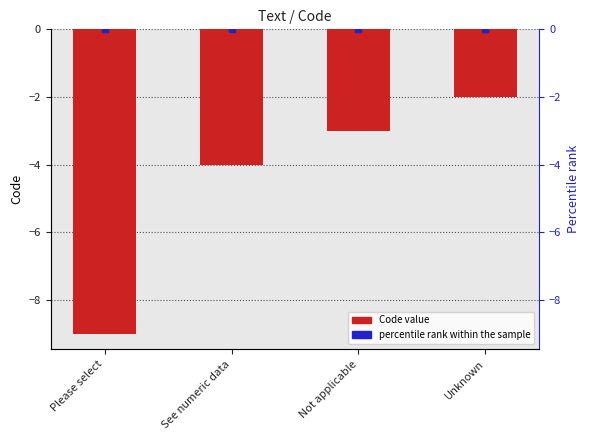

Reading left to right, what are all the values shown in this chart?

Please select=-9	See numeric data=-4	Not applicable=-3	Unknown=-2